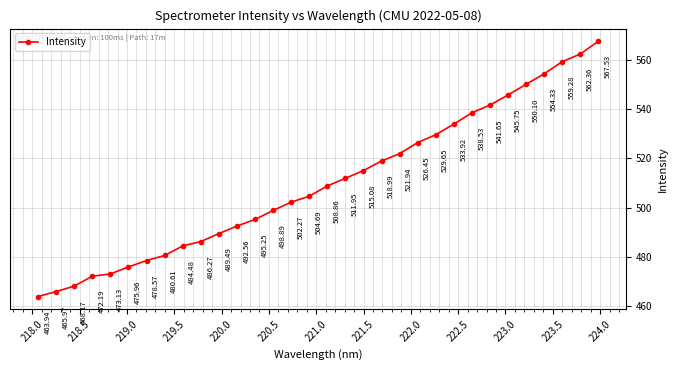

What is the average value?

510.0